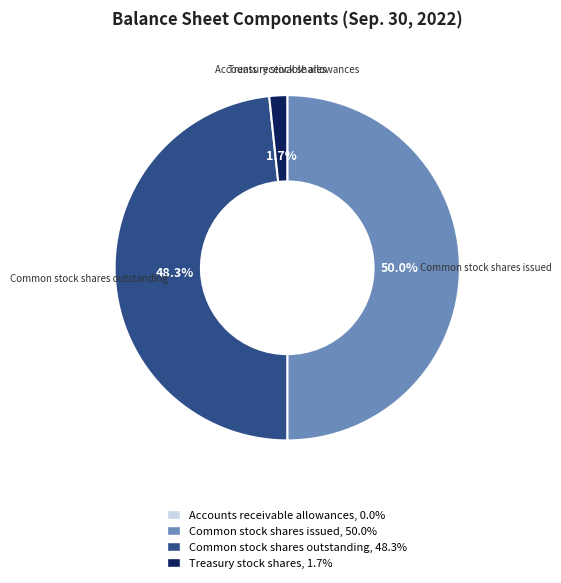

What is the largest slice in the pie chart?

Common stock shares issued